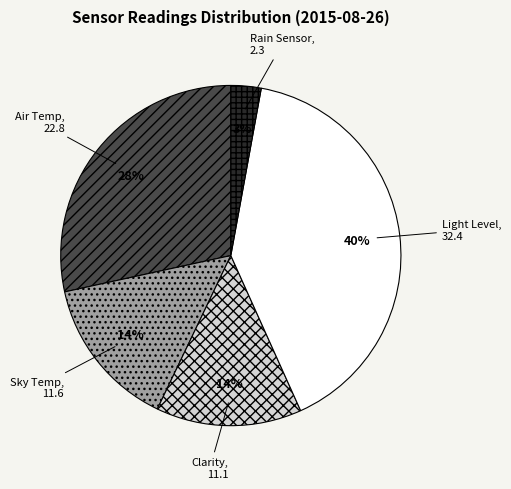

What is the largest slice in the pie chart?

Light Level